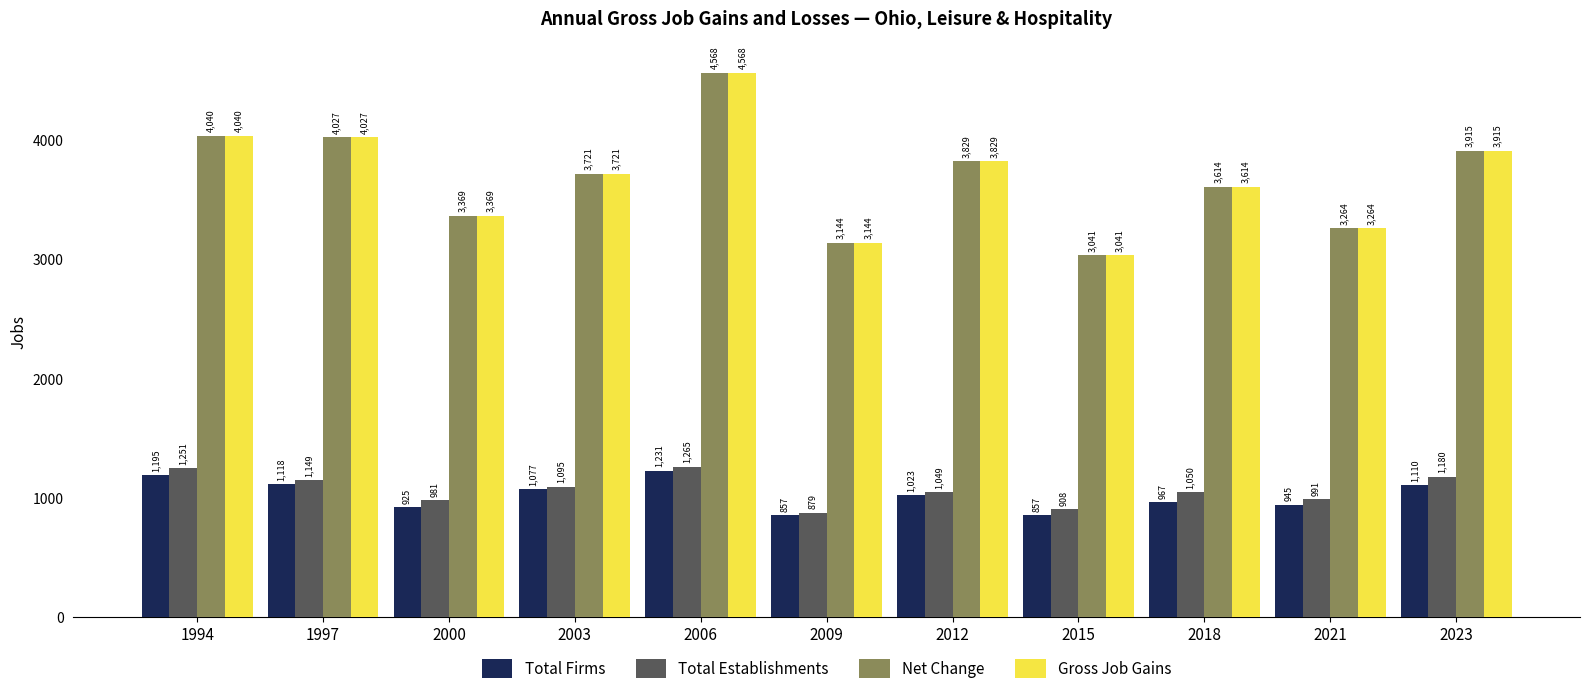

At which category does the chart reach its peak across all series?

2006